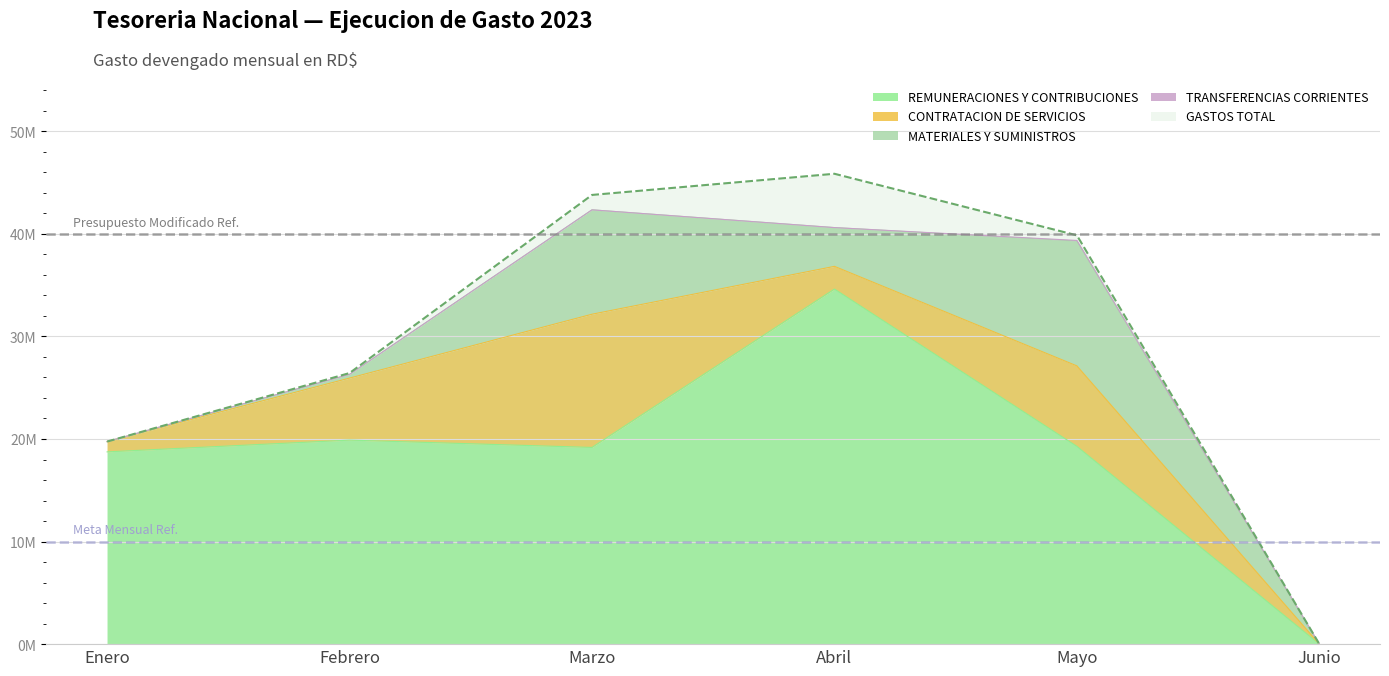

Is it true that CONTRATACION DE SERVICIOS equals 1270928.5 at Febrero?

False